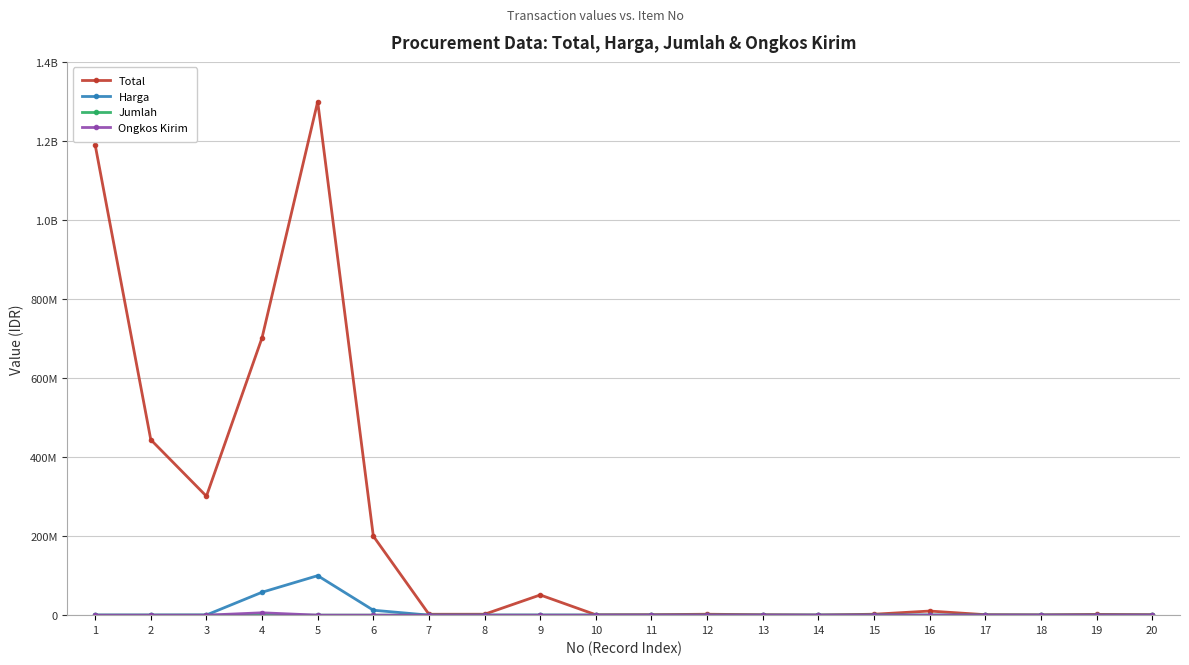

Reading left to right, what are all the values shown in this chart?

Total: 1190000000	443964000	301000000	702000000	1299350000	200000000	2255250	2343600	51143100	938400	1242000	2336000	1085600	333000	2348000	10405200	1200000	800000	1950000	1300000
Harga: 175000	221982	430000	58000000	99950000	12500000	72750	75600	68100	58650	20700	29200	47200	16650	234800	200100	30000	20000	30000	20000
Jumlah: 6800	2000	700	12	13	16	31	31	751	16	60	80	23	20	10	52	40	40	65	65
Ongkos Kirim: 0	0	0	6000000	0	0	0	0	0	0	0	0	0	0	0	0	0	0	0	0